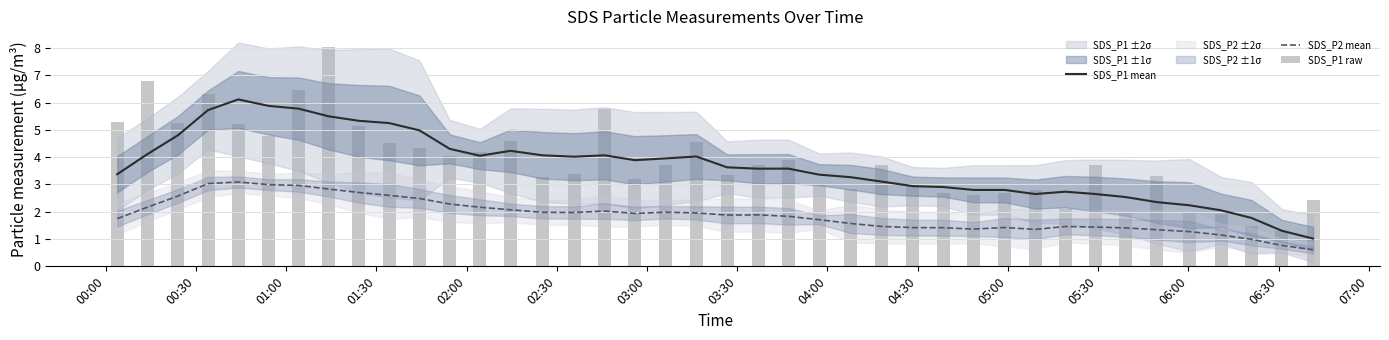

Rank the series by their maximum value, from lowest to highest.

SDS_P2 mean, SDS_P1 mean, SDS_P1 raw